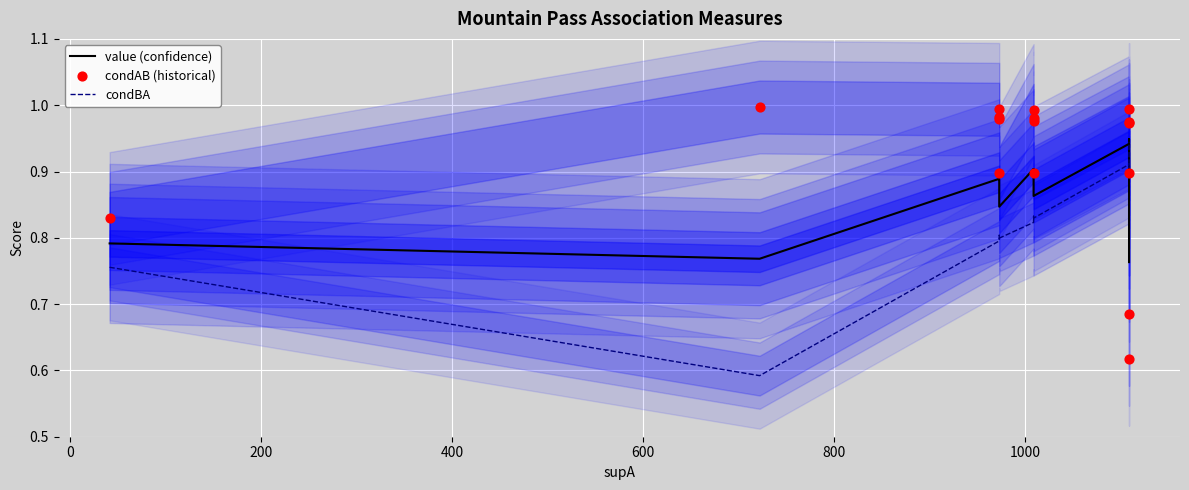

At how many categories does at least one series exceed 0?

16